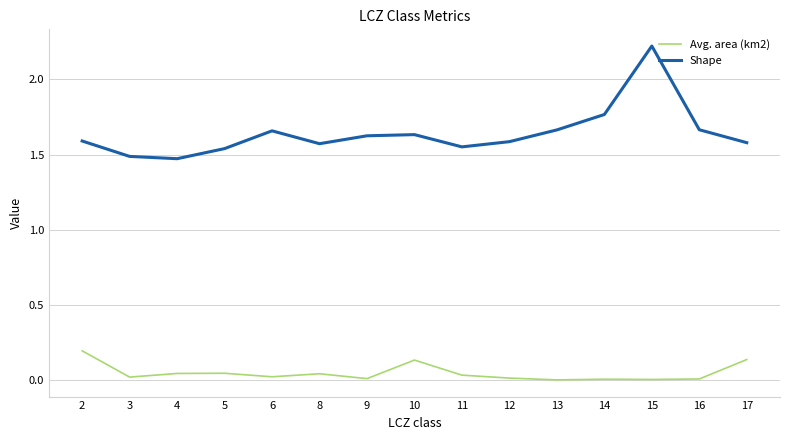

What is the maximum value shown in the chart?

2.2